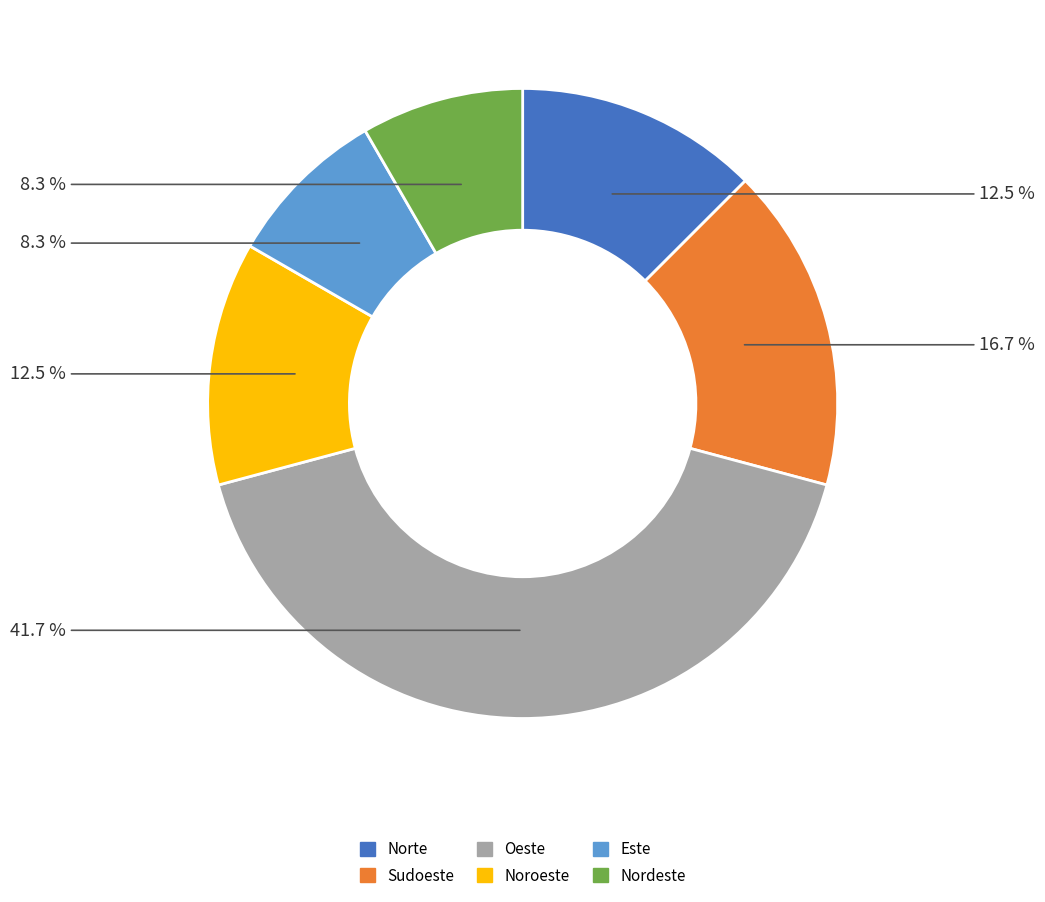

Does any single category account for the majority?

No